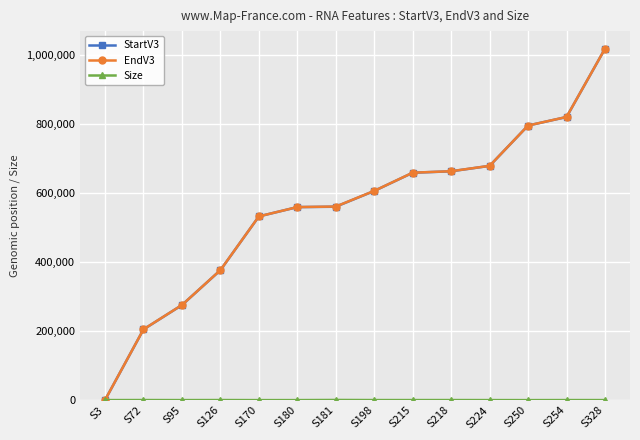

The value of StartV3 at S198 is 150955. True or false?

False